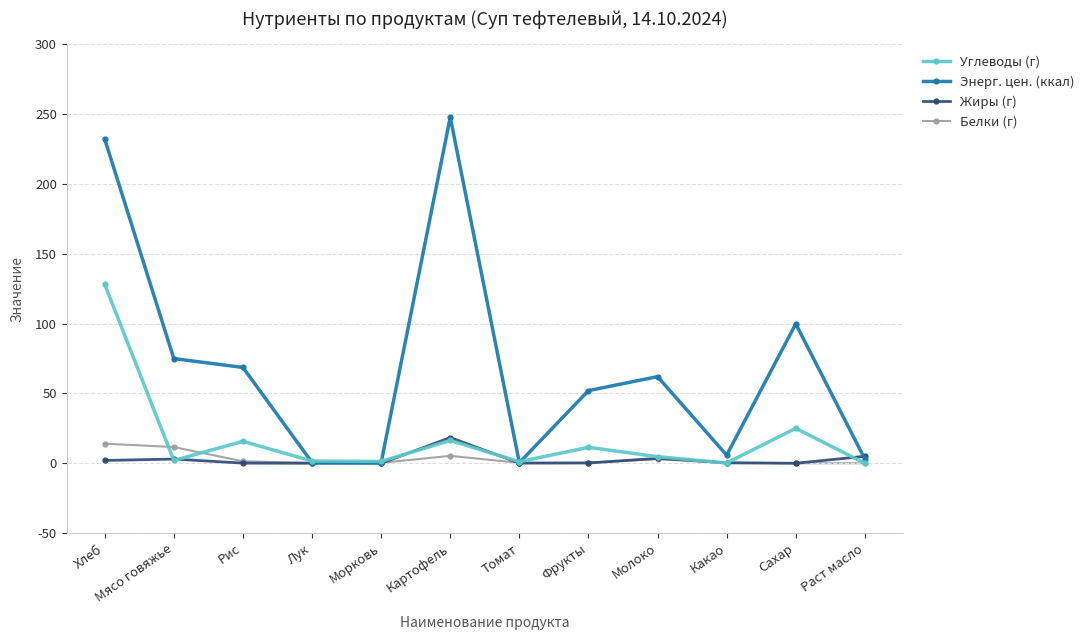

True or false: Энерг. цен. (ккал) has more than 0 points higher than both neighbors.

True